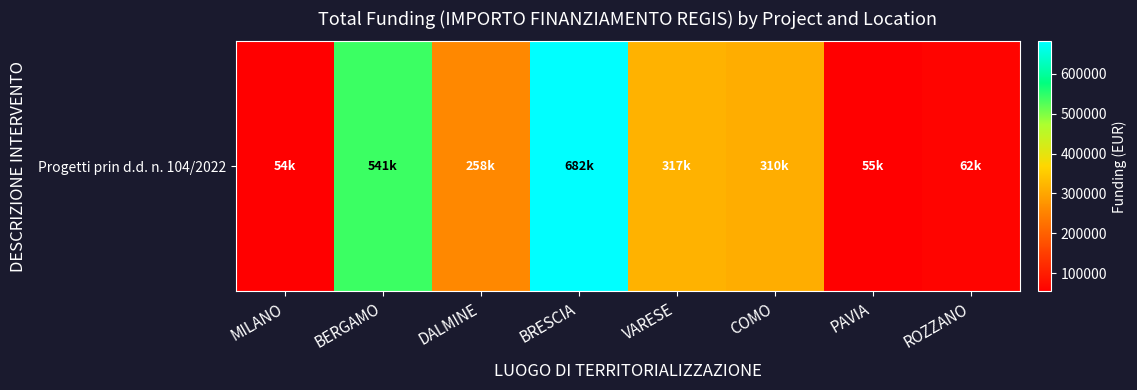

Approximately how many times larger is the value at PAVIA compared to MILANO?

1.0